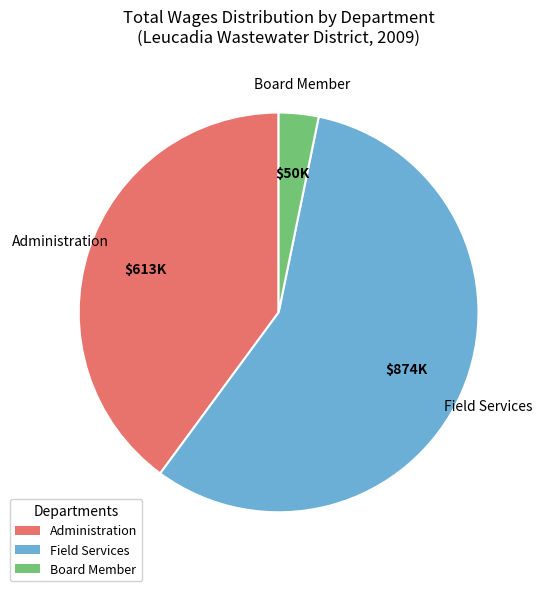

Approximately how many times larger is the value at Administration compared to Field Services?

0.7